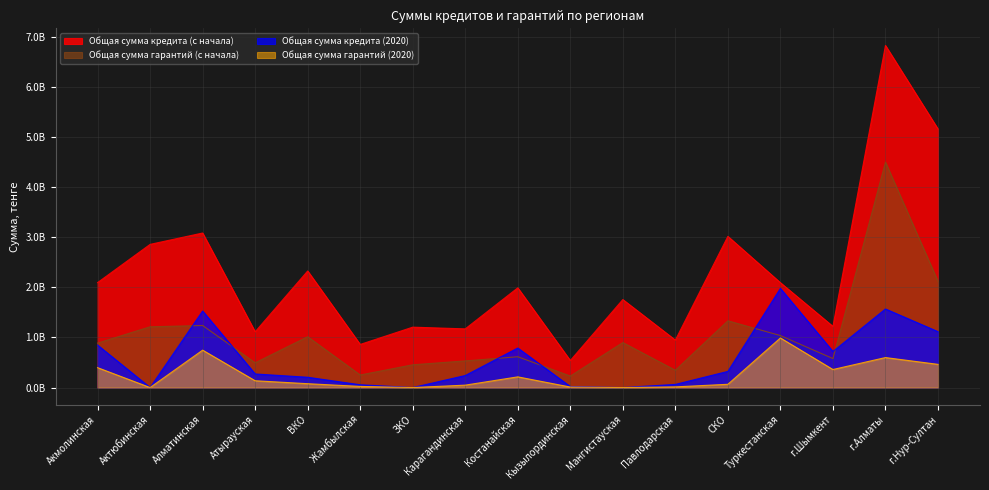

True or false: Общая сумма гарантий (2020) has more than 1 interior local peaks.

True